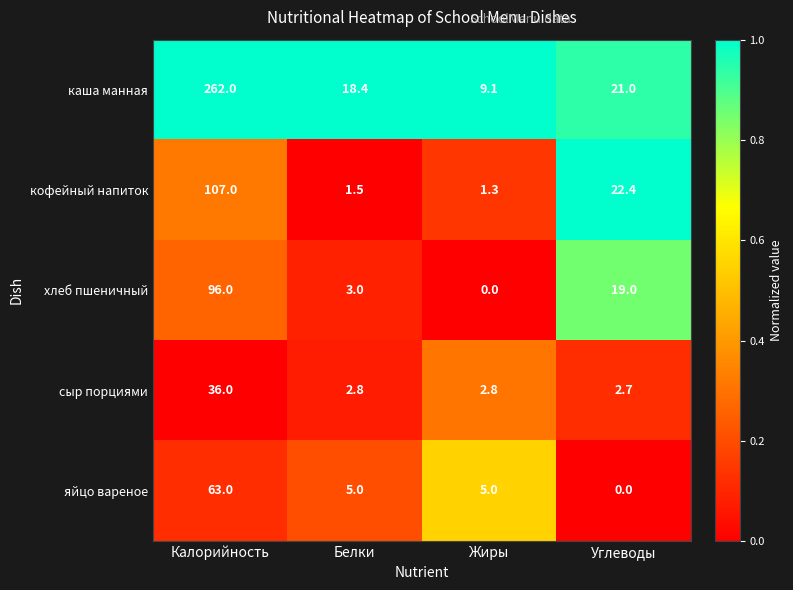

Reading left to right, what are all the values shown in this chart?

каша манная: 262.0	18.4	9.1	21.0
кофейный напиток: 107.0	1.5	1.3	22.4
хлеб пшеничный: 96.0	3.0	0.0	19.0
сыр порциями: 36.0	2.8	2.8	2.7
яйцо вареное: 63.0	5.0	5.0	0.0